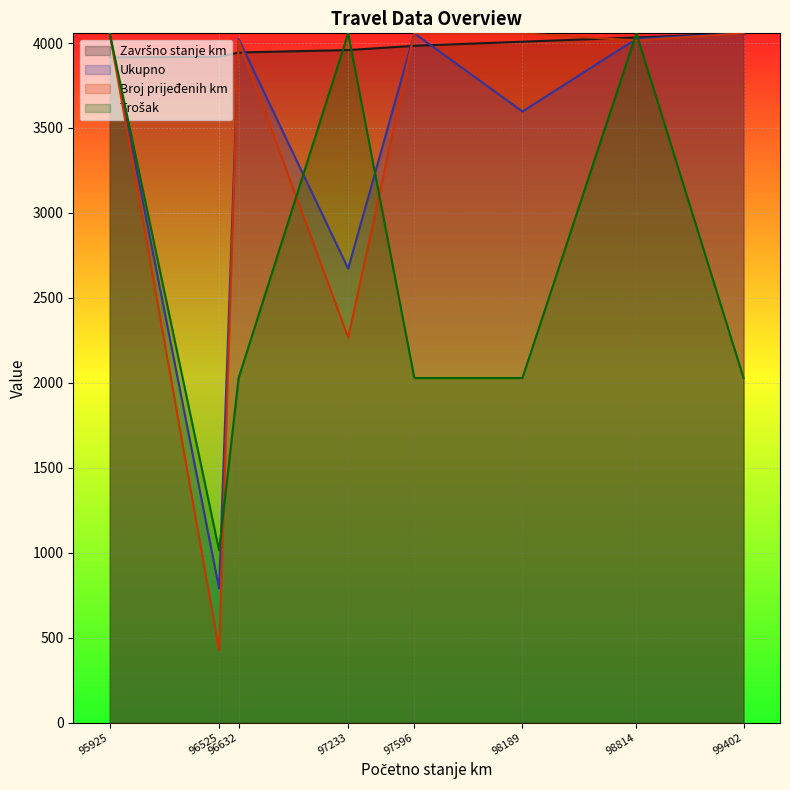

Is it true that Završno stanje km equals 2258.0 at 97233?

False